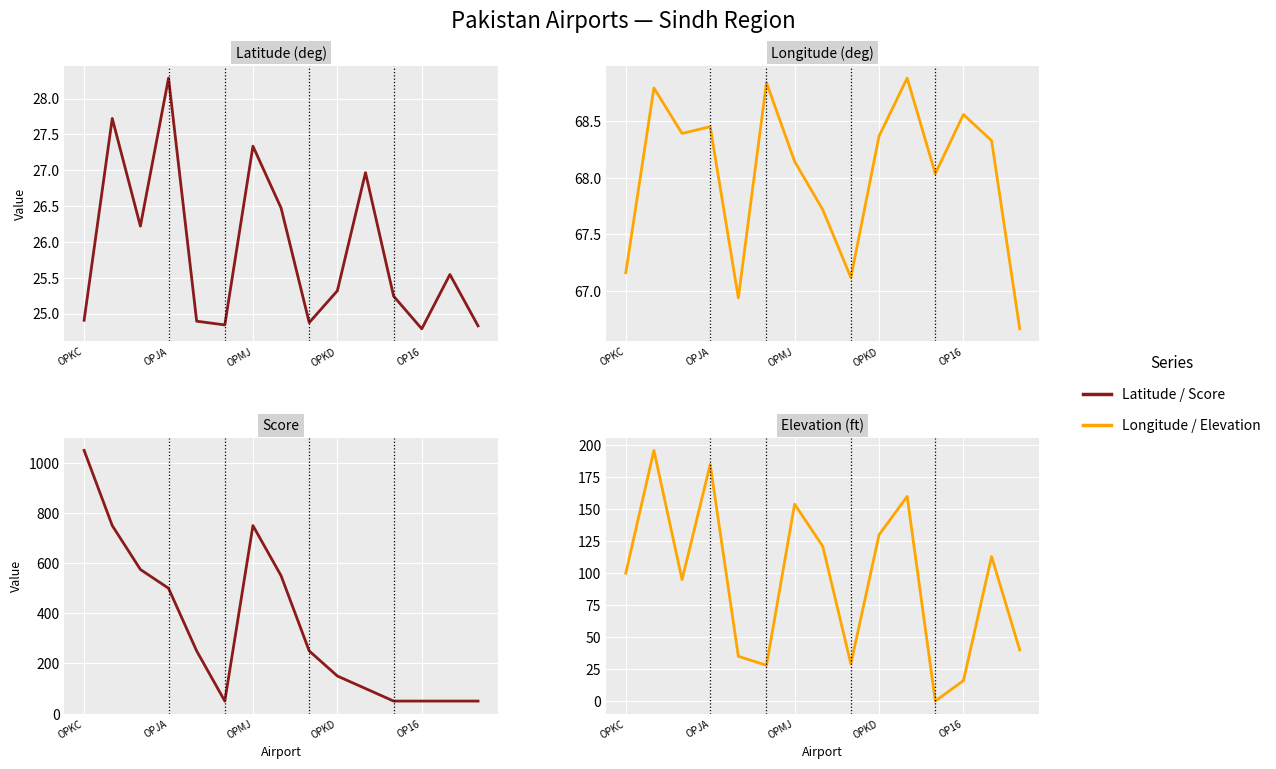

At which category is the sum across all series the highest?

OPKC